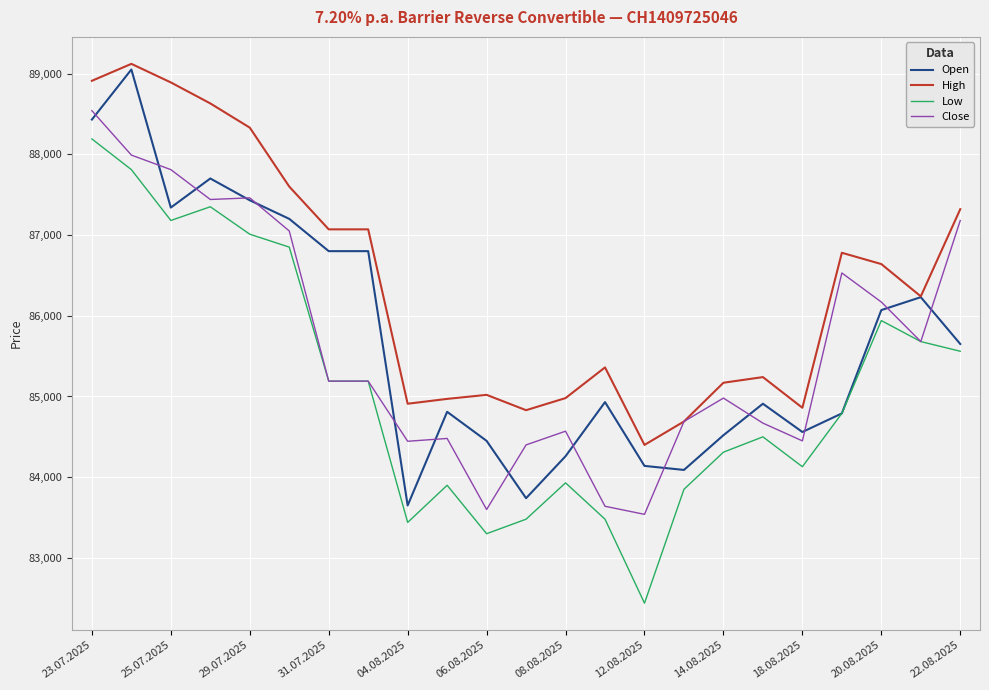

Which series has the largest range (max minus min)?

Low